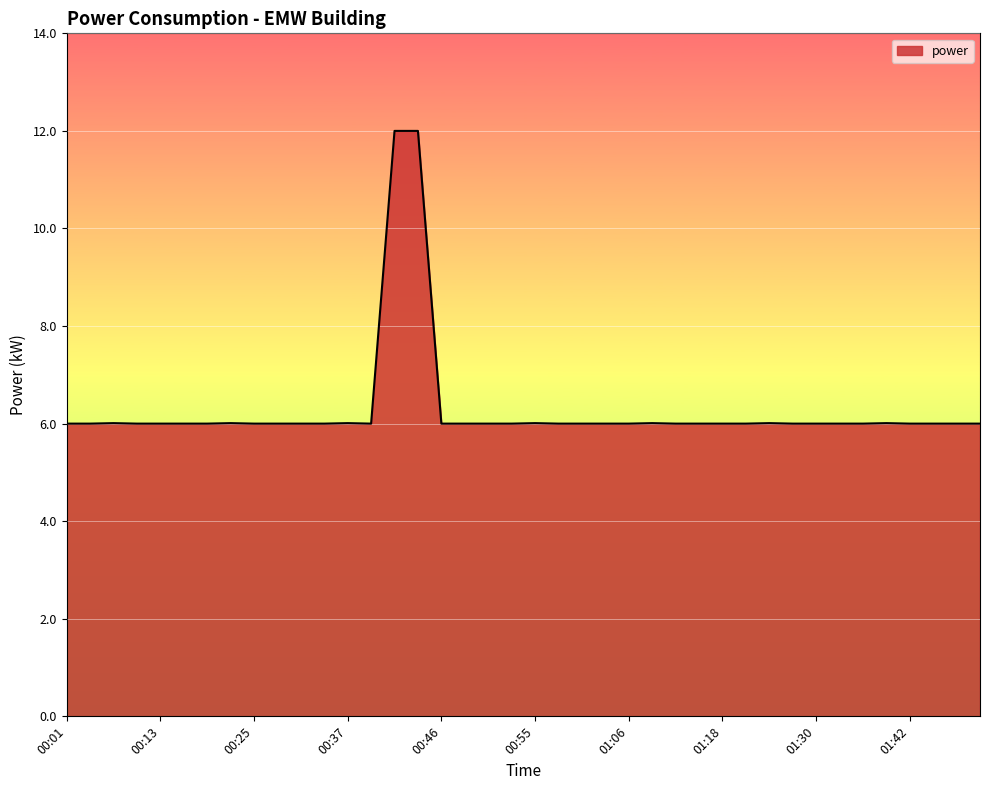

How many lines are shown in the chart?

1